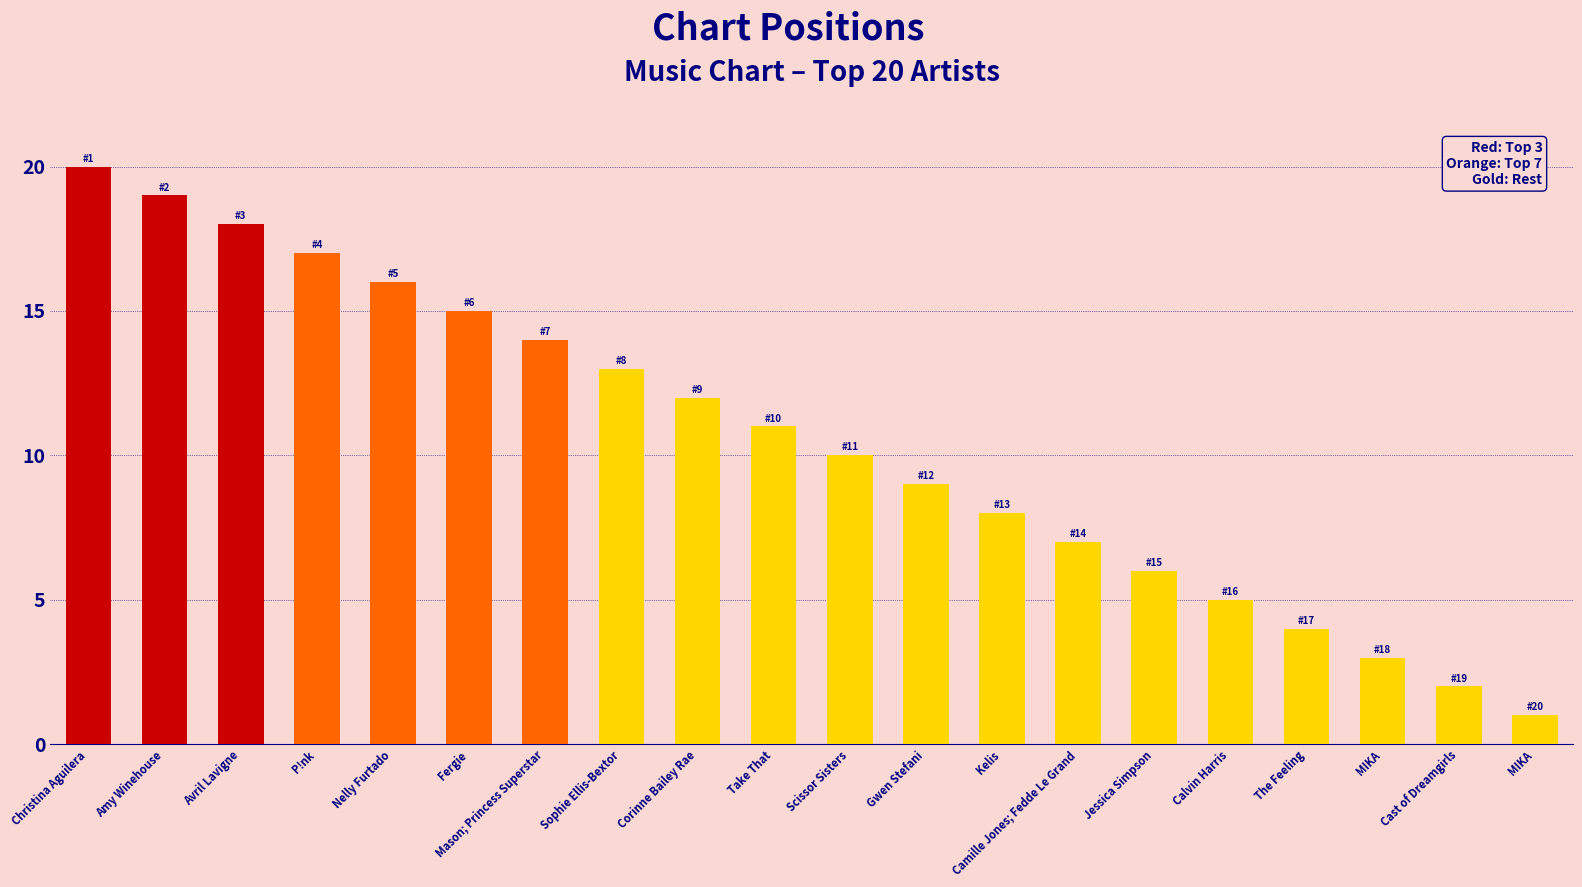

What is the change in value from P!nk to Cast of Dreamgirls?

-15